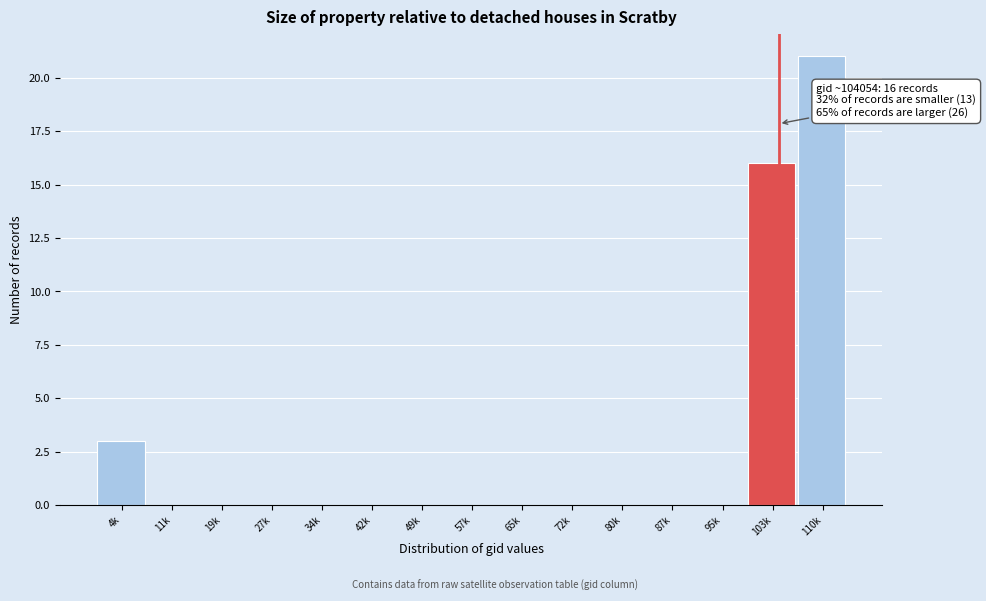

Reading left to right, list all the values displayed in this chart.

4k=3	11k=0	19k=0	27k=0	34k=0	42k=0	49k=0	57k=0	65k=0	72k=0	80k=0	87k=0	95k=0	103k=16	110k=21